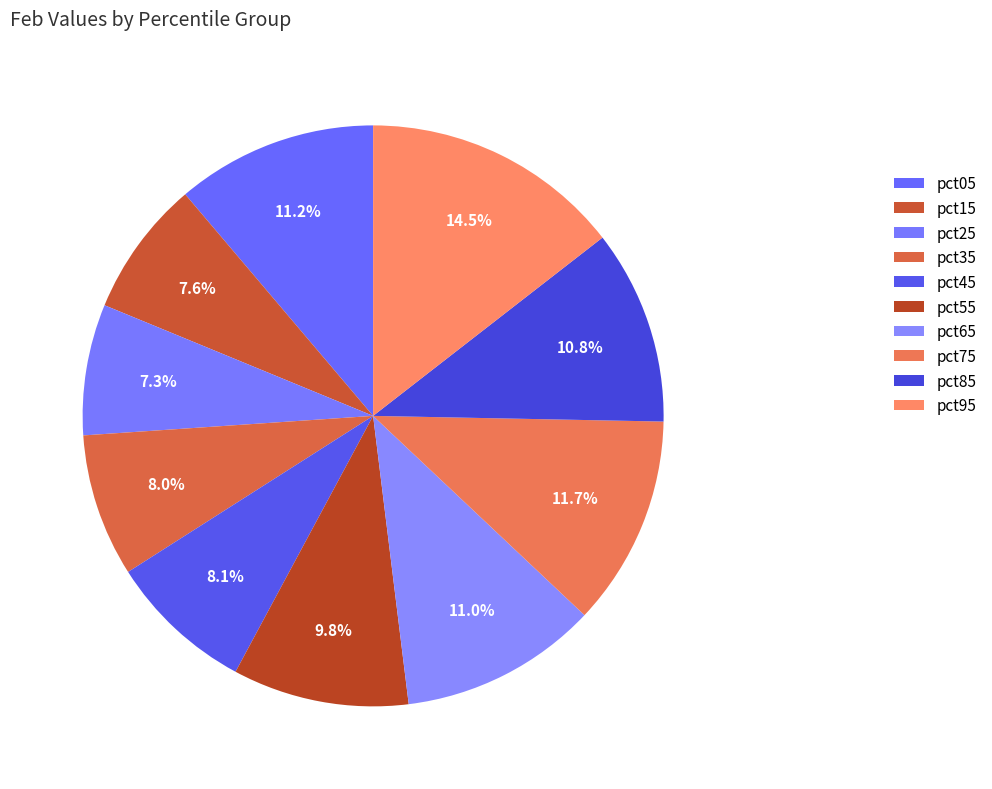

Which has a higher value, pct15 or pct35?

pct35